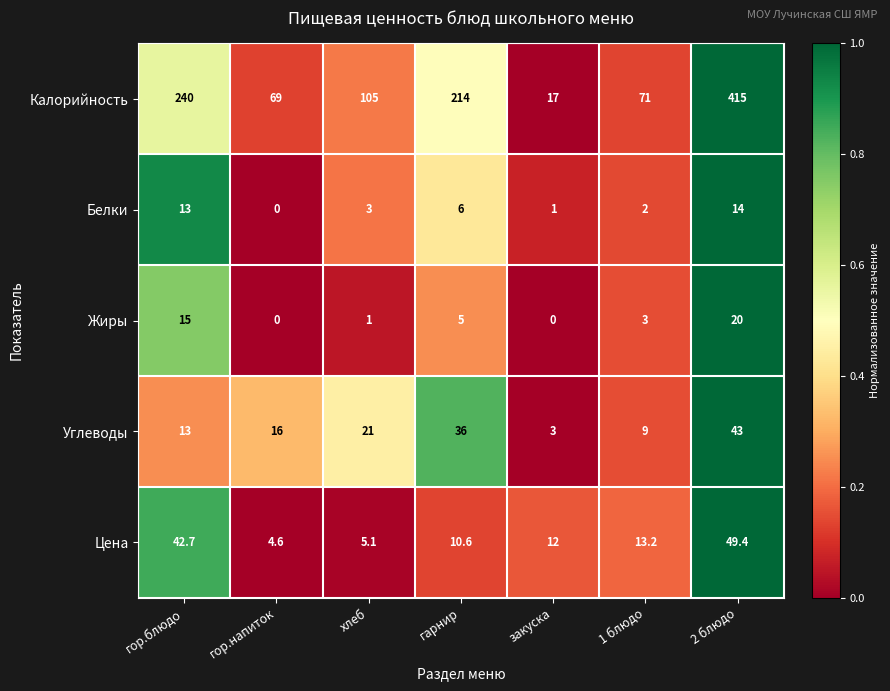

At which category does the chart reach its peak across all series?

2 блюдо